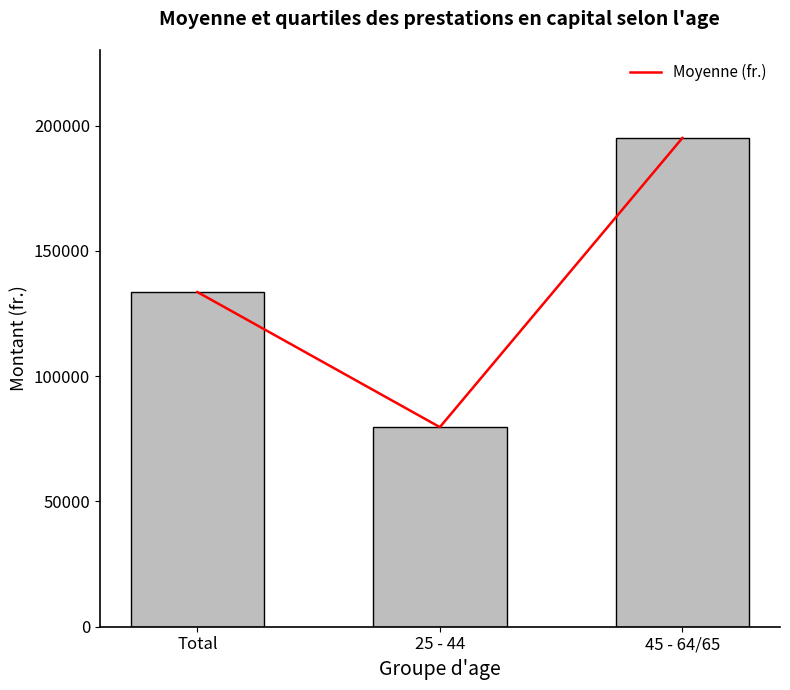

Rank the categories by value from lowest to highest.

25 - 44, Total, 45 - 64/65